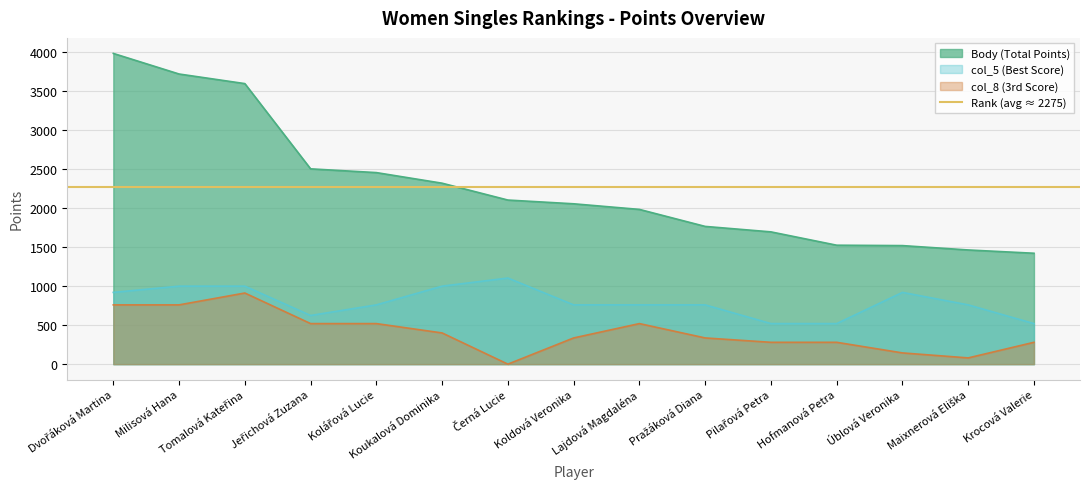

Reading left to right, list all the values displayed in this chart.

Body (Total Points): 3984	3720	3597	2504	2456	2320	2104	2056	1984	1766	1696	1525	1520	1464	1422
col_5 (Best Score): 920	1000	1000	624	760	1000	1104	760	760	760	520	520	920	760	520
col_8 (3rd Score): 760	760	912	520	520	400	0	336	520	336	280	280	144	80	280